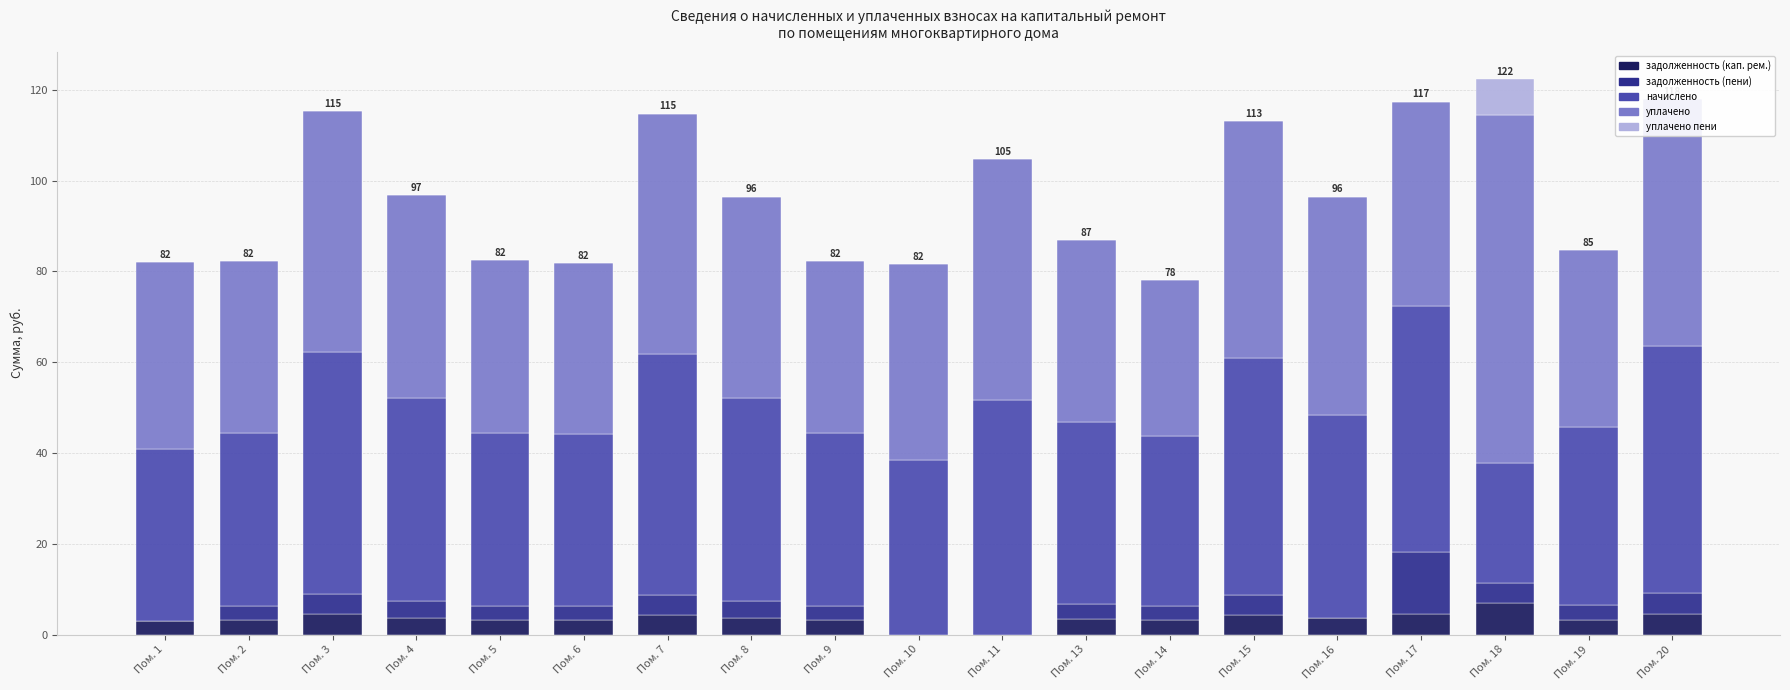

What are all the series names shown in the legend?

задолженность (кап. рем.), задолженность (пени), начислено, уплачено, уплачено пени